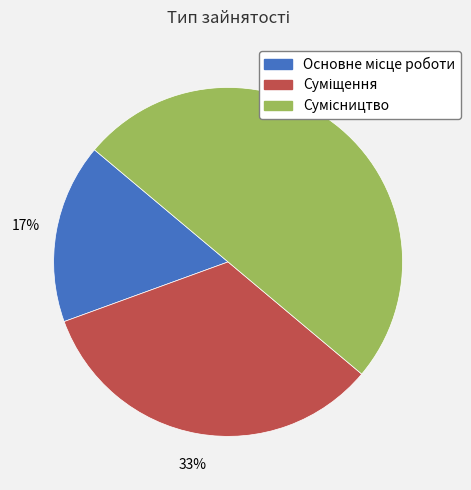

To the nearest percent, what is the difference between the largest and smallest slice percentages?

33%